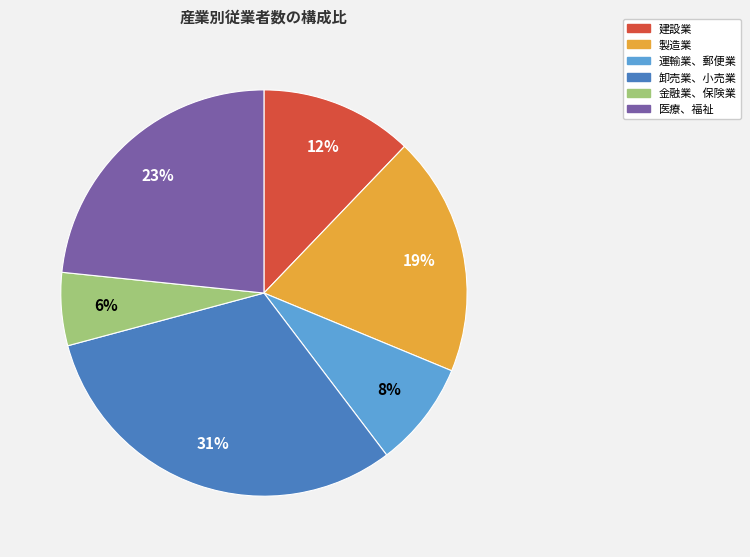

Between 建設業 and 卸売業、小売業, which is larger?

卸売業、小売業